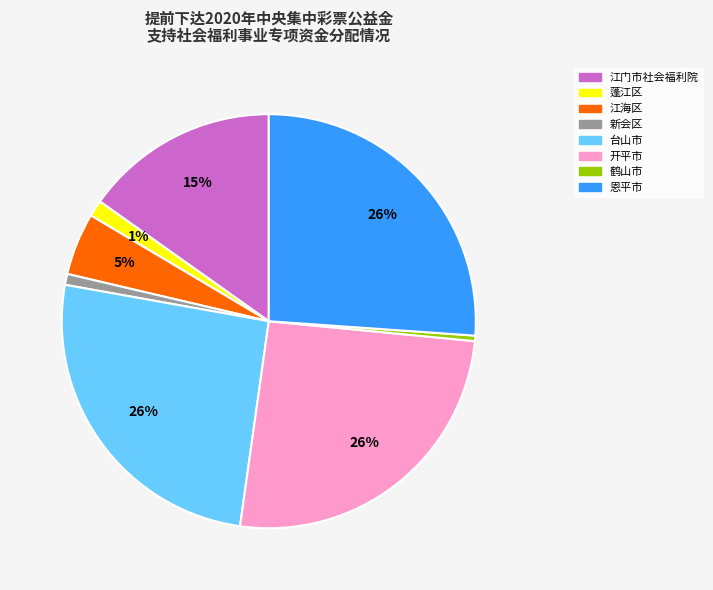

To the nearest percent, what is the difference between the largest and smallest slice percentages?

26%